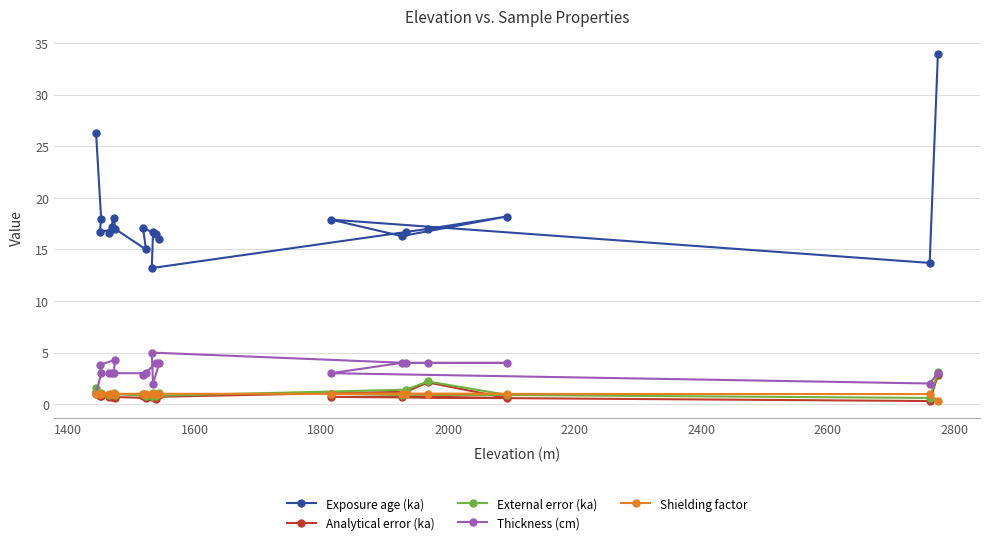

Which series has the largest total across all categories?

Exposure age (ka)